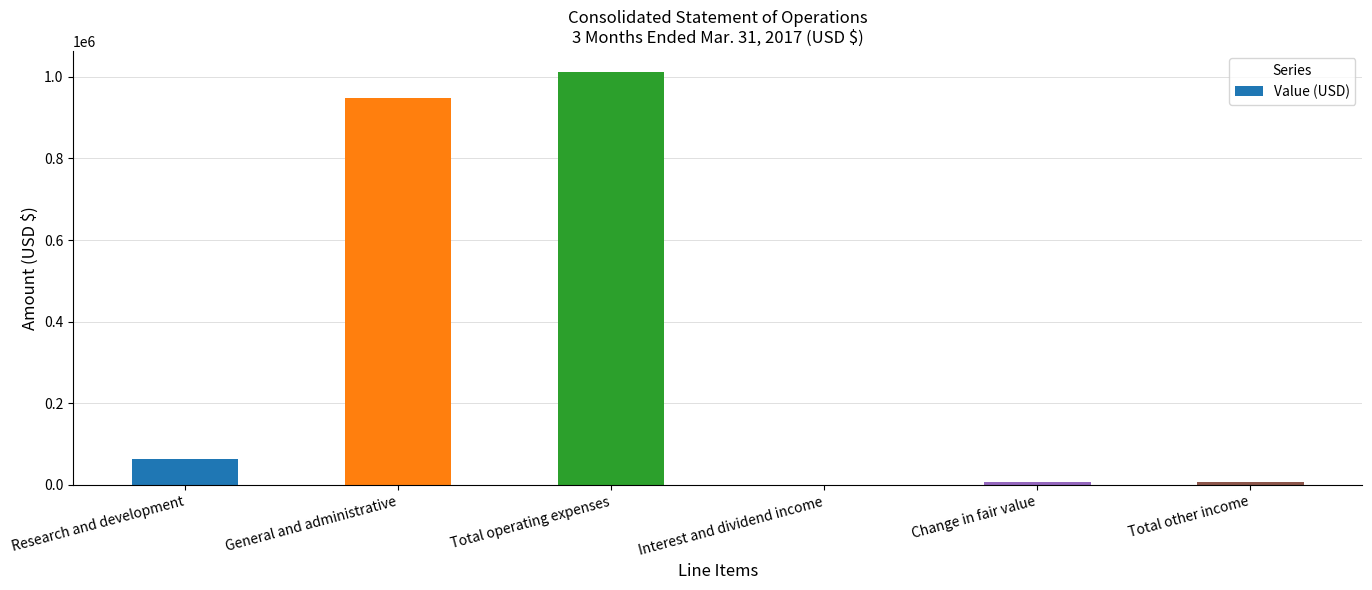

What is the change in value from Research and development to Total operating expenses?

+947970